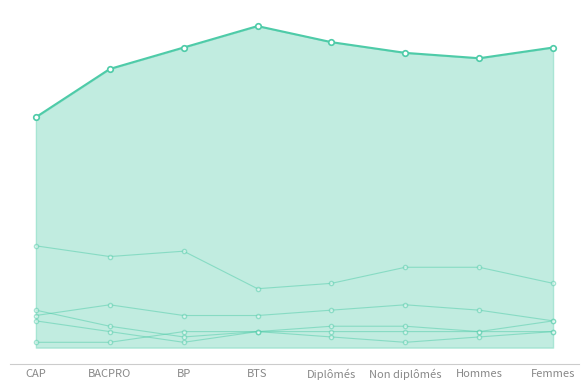

What is the smallest value displayed?

1